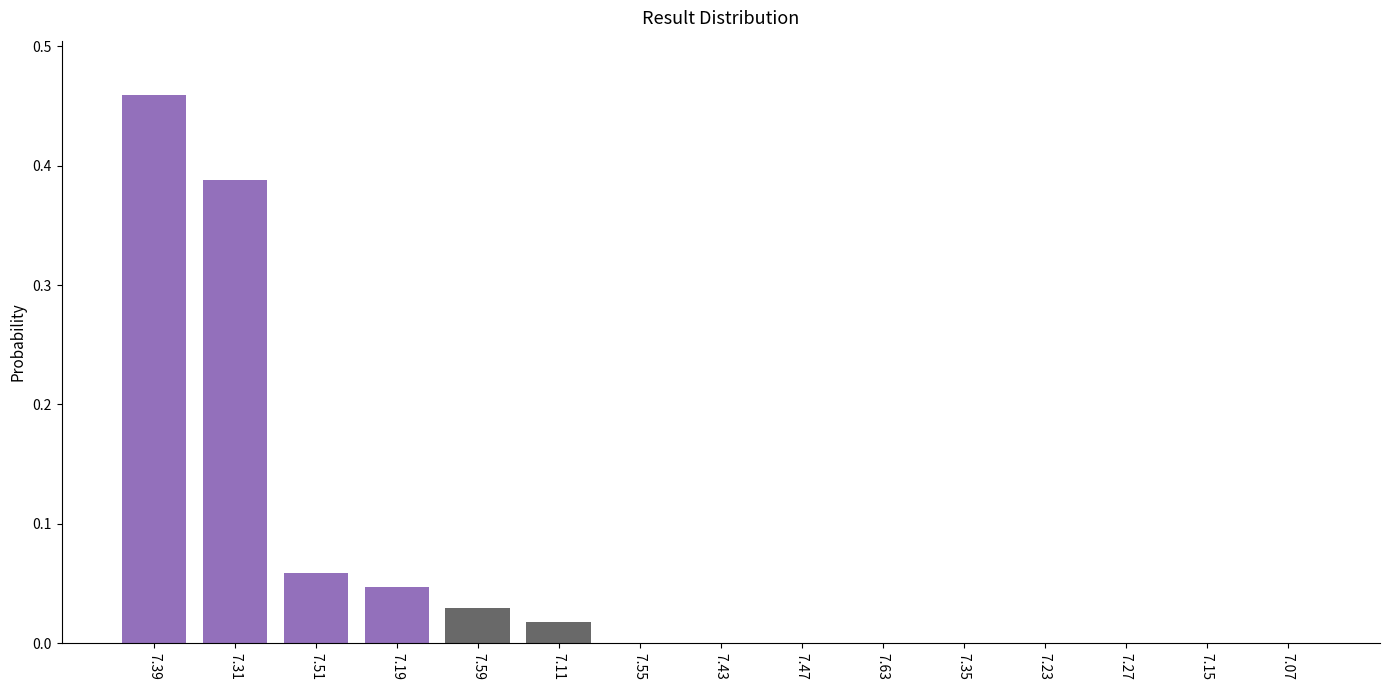

Which category has the highest value across all series?

7.39